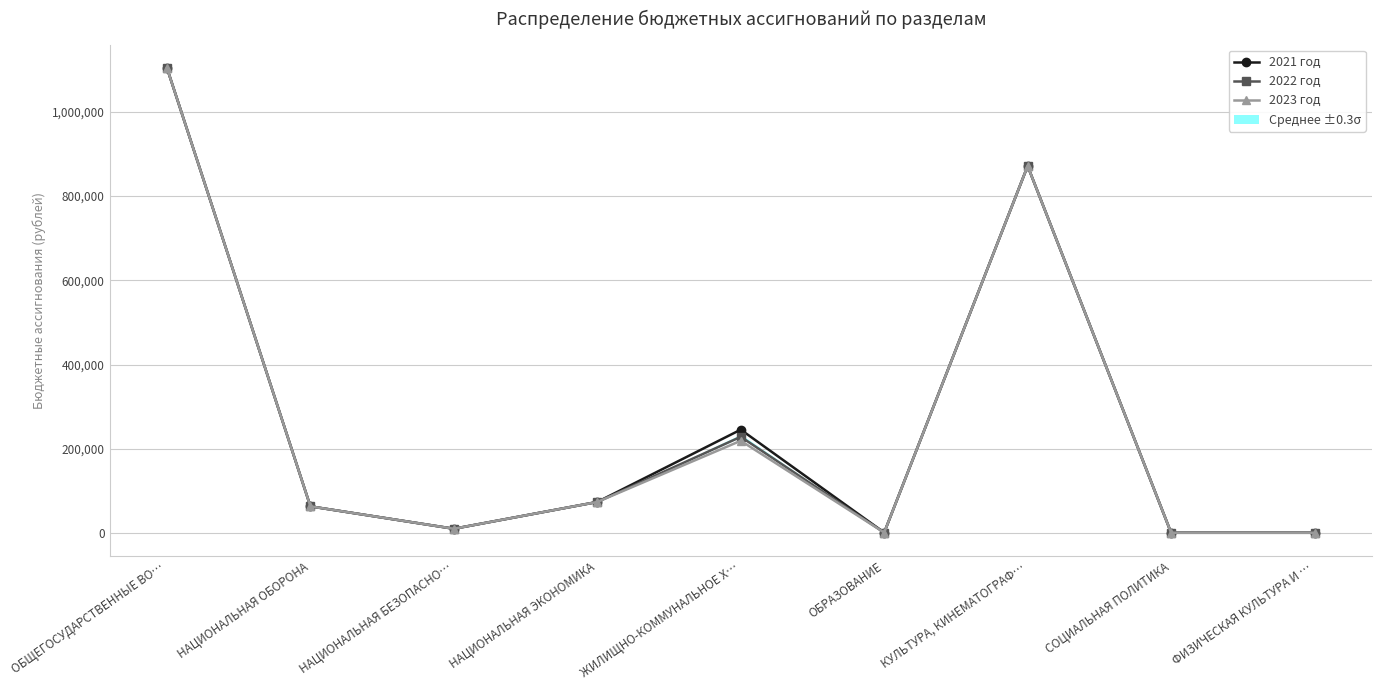

Is the value of 2023 год at НАЦИОНАЛЬНАЯ ЭКОНОМИКА greater than the value of 2022 год at СОЦИАЛЬНАЯ ПОЛИТИКА?

Yes